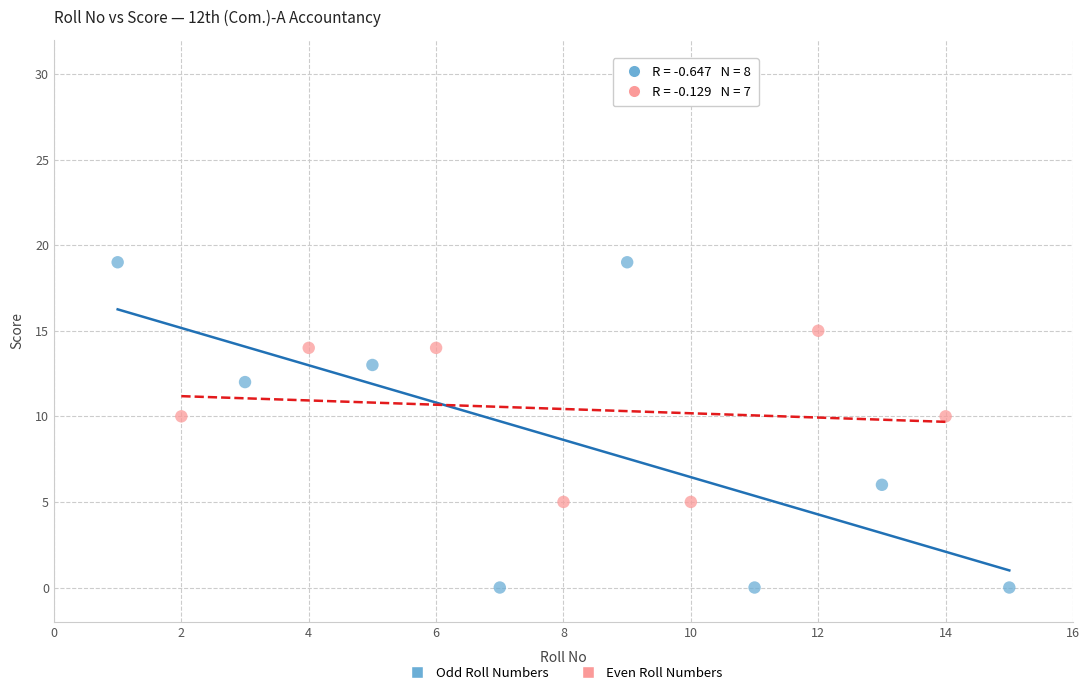

Which series has the largest Y range (max minus min)?

Odd Roll Numbers